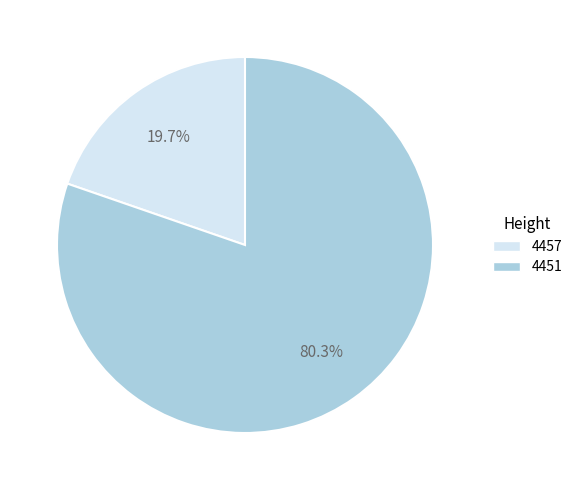

Which slice represents more than half of the pie?

4451